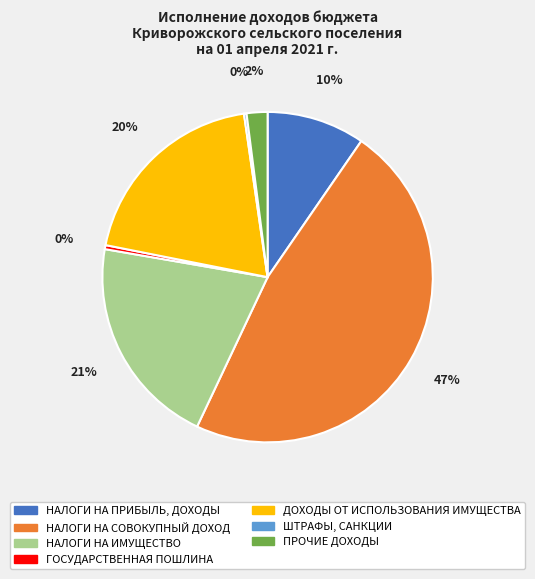

Is there a majority slice in this chart?

No